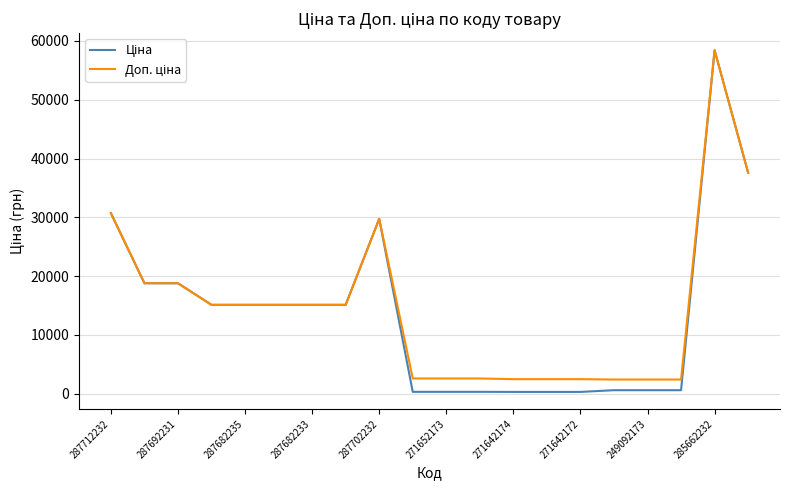

Does the chart have visible grid lines?

Yes